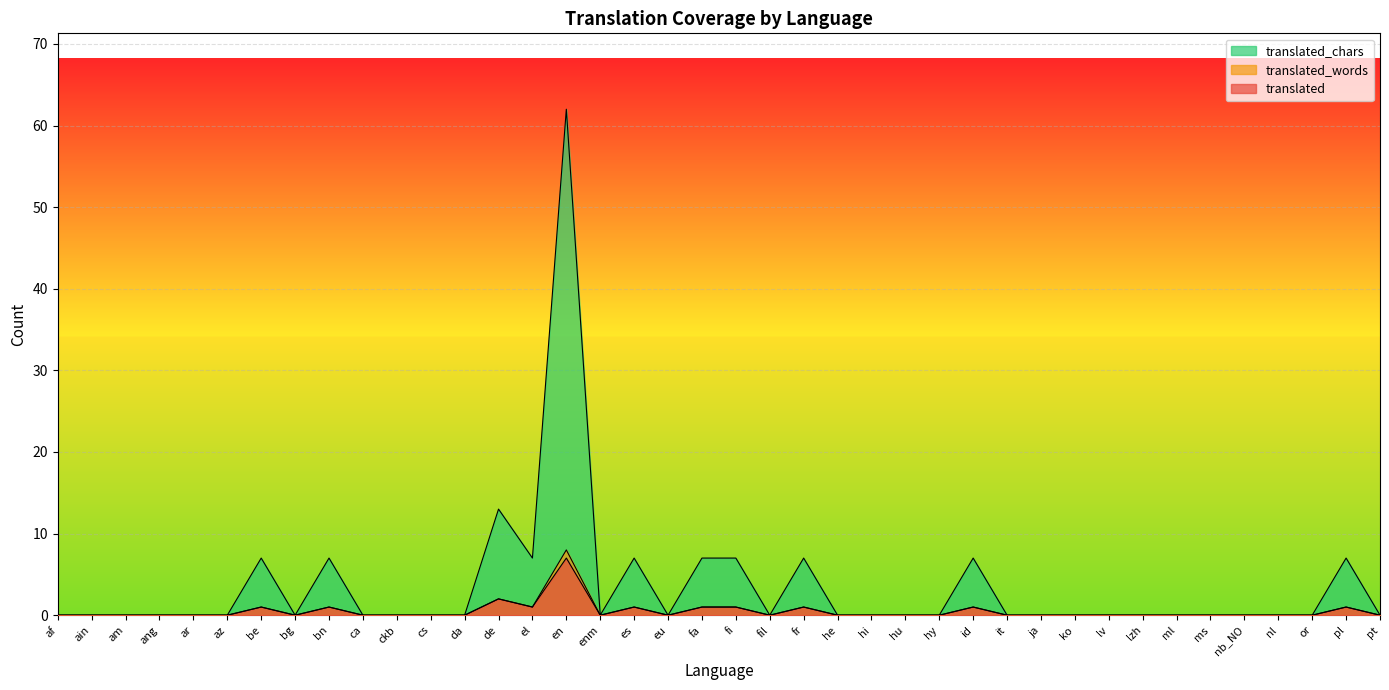

What position from the right is be?

34